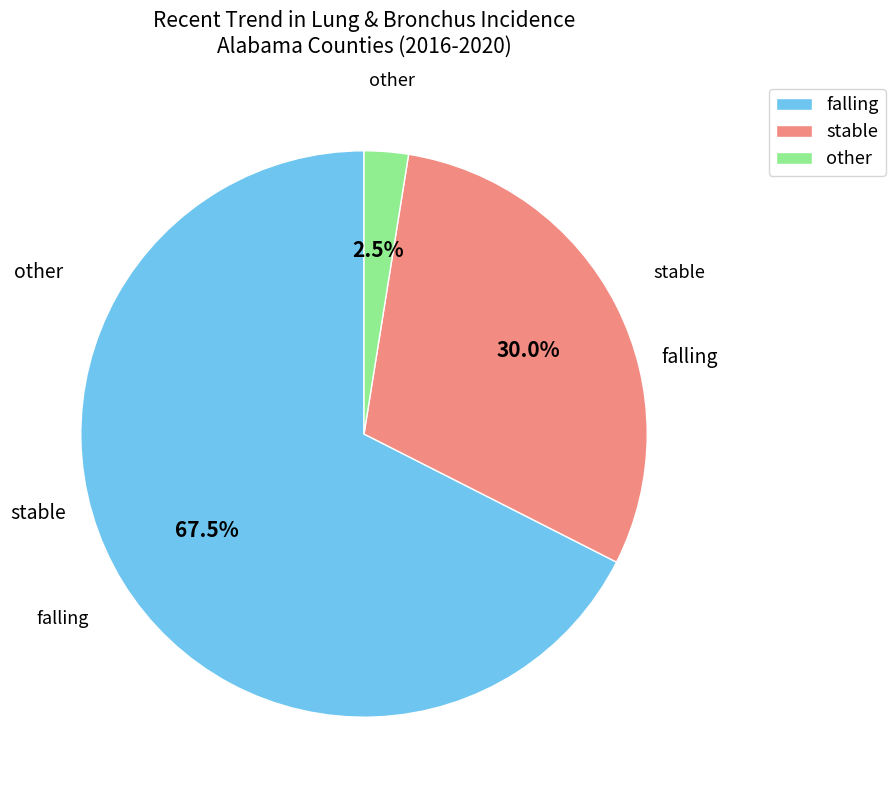

Is there a majority slice in this chart?

Yes